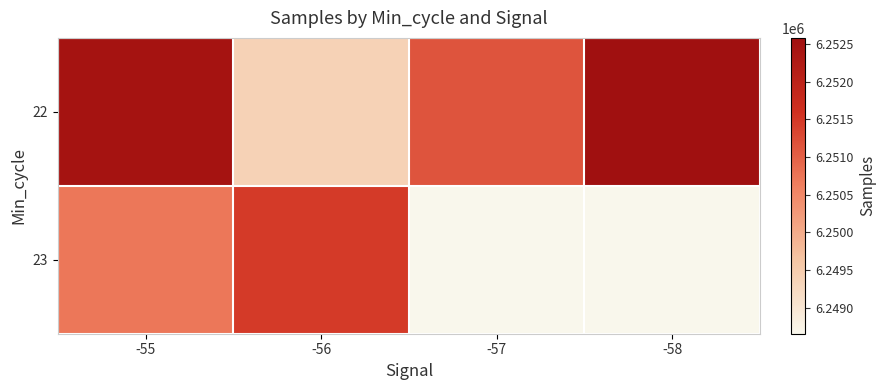

Which category has the highest value across all series?

-58